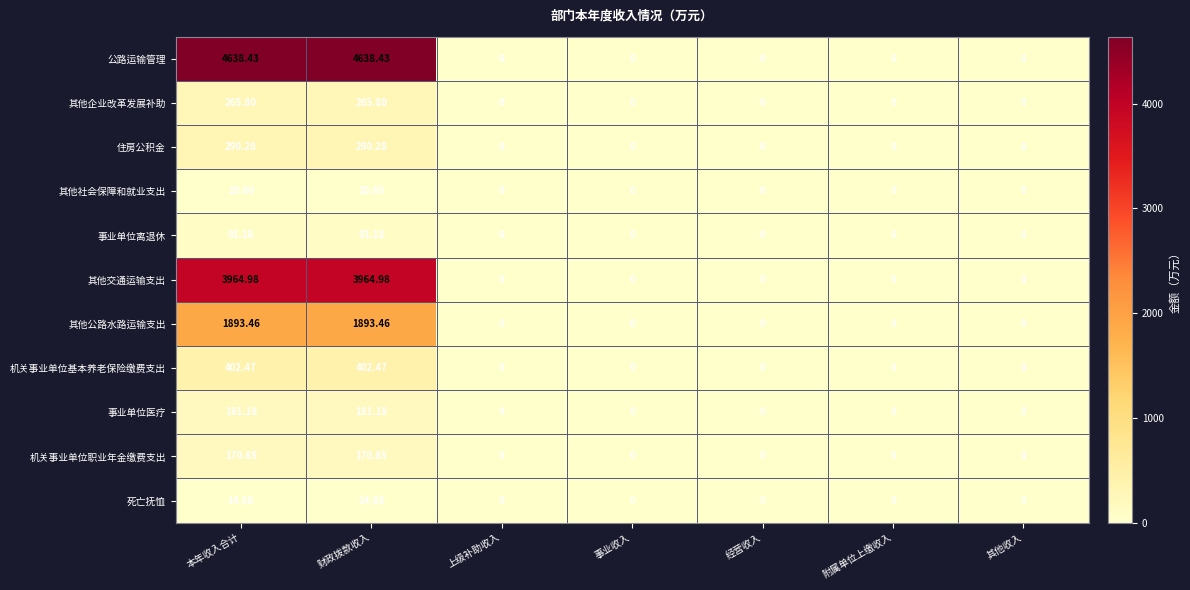

Which series has the largest total across all categories?

公路运输管理